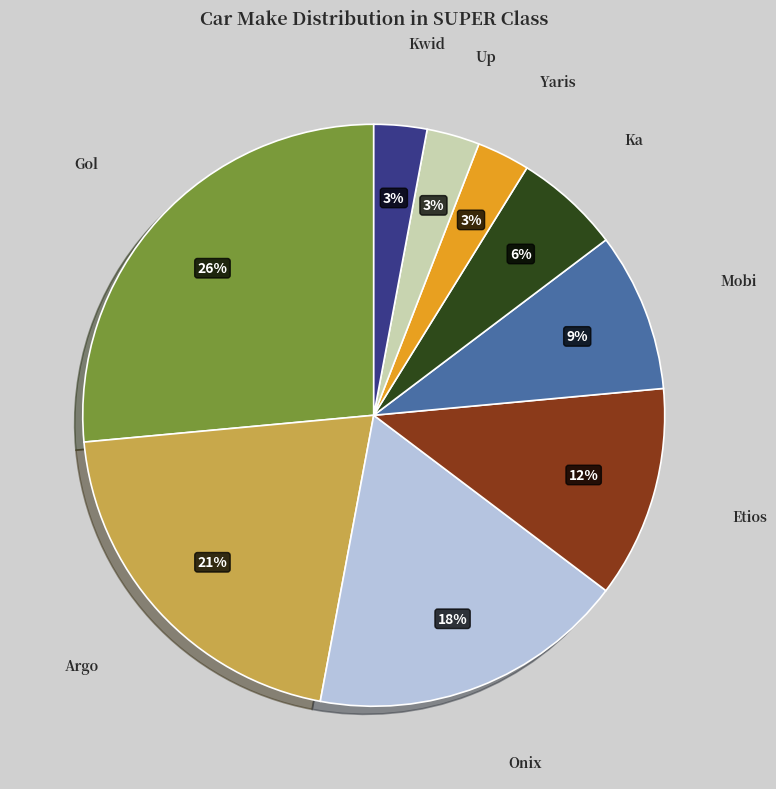

To the nearest percent, what is the difference between the Kwid and Ka slice percentages?

3%